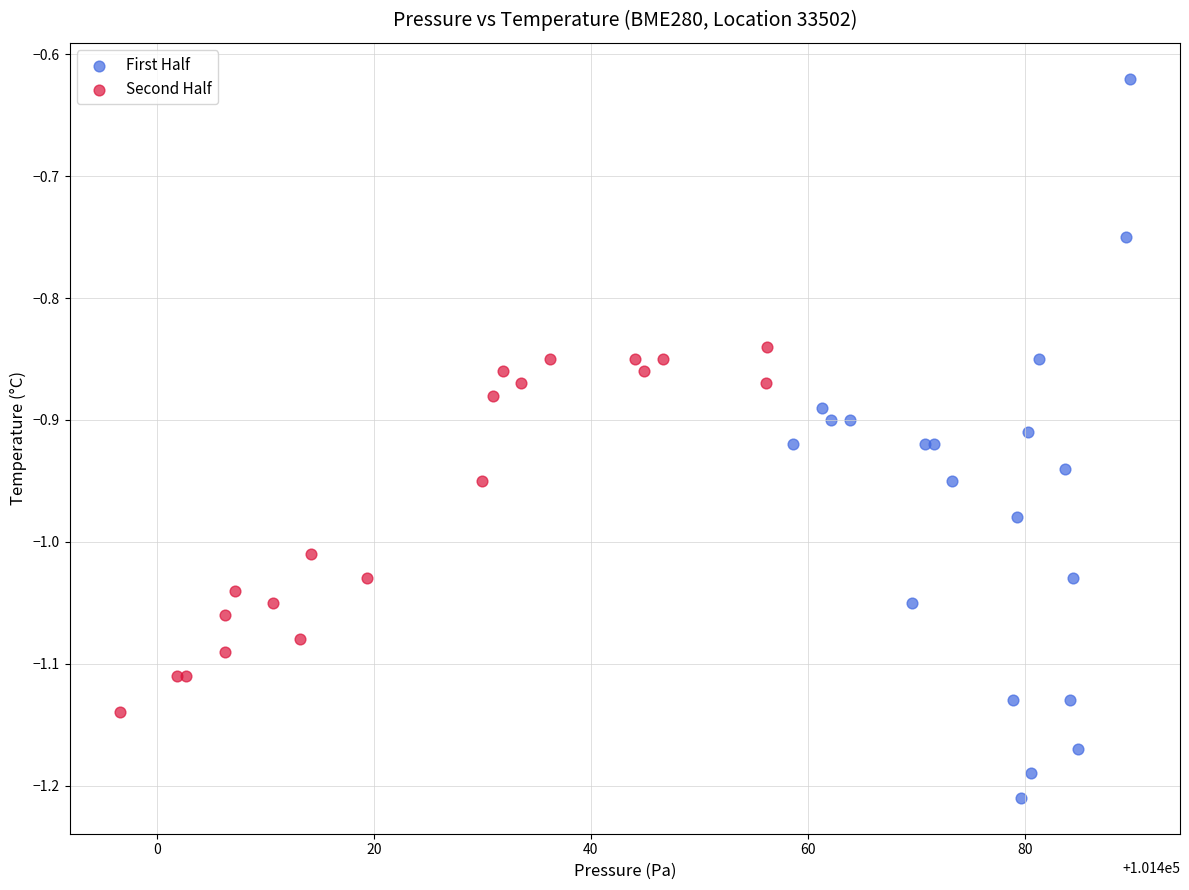

Which series reaches the minimum Y coordinate?

First Half